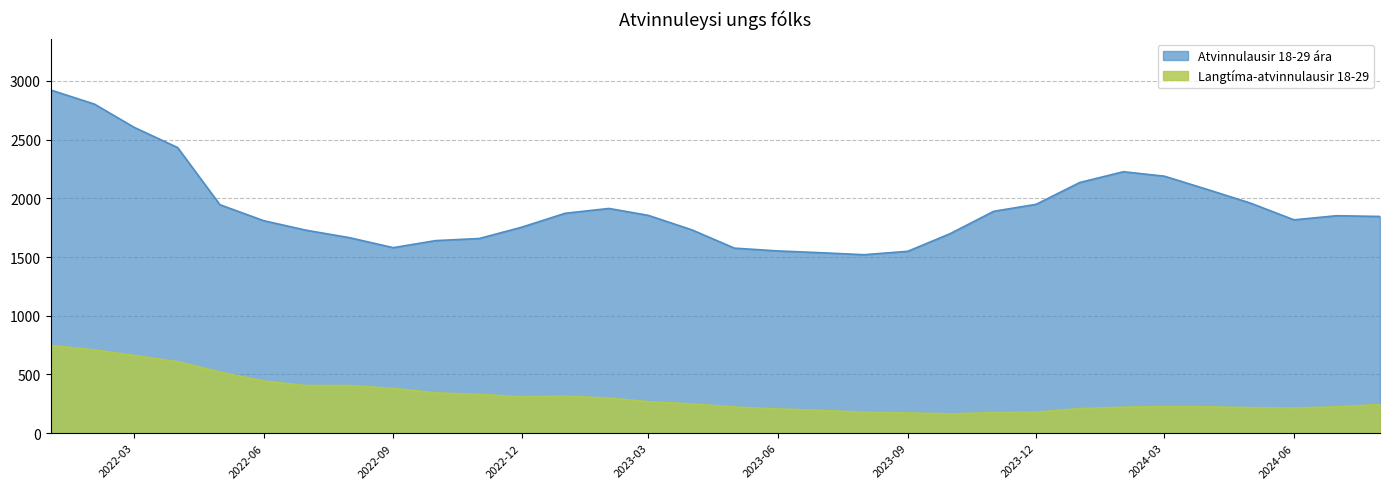

True or false: Langtíma-atvinnulausir 18-29 and Atvinnulausir 18-29 ára cross at least once.

False